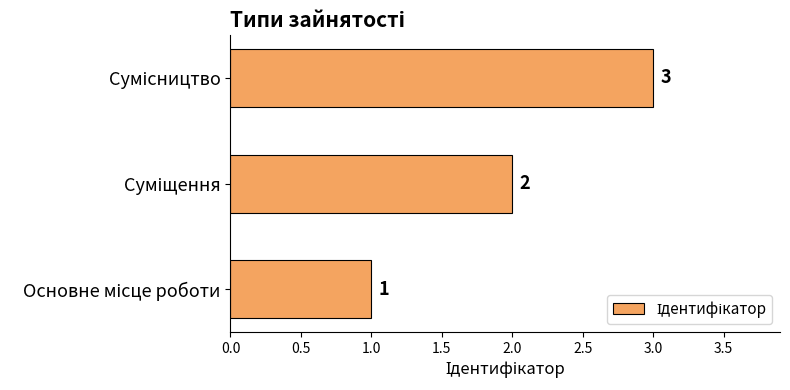

How many values are between 1 and 3?

3